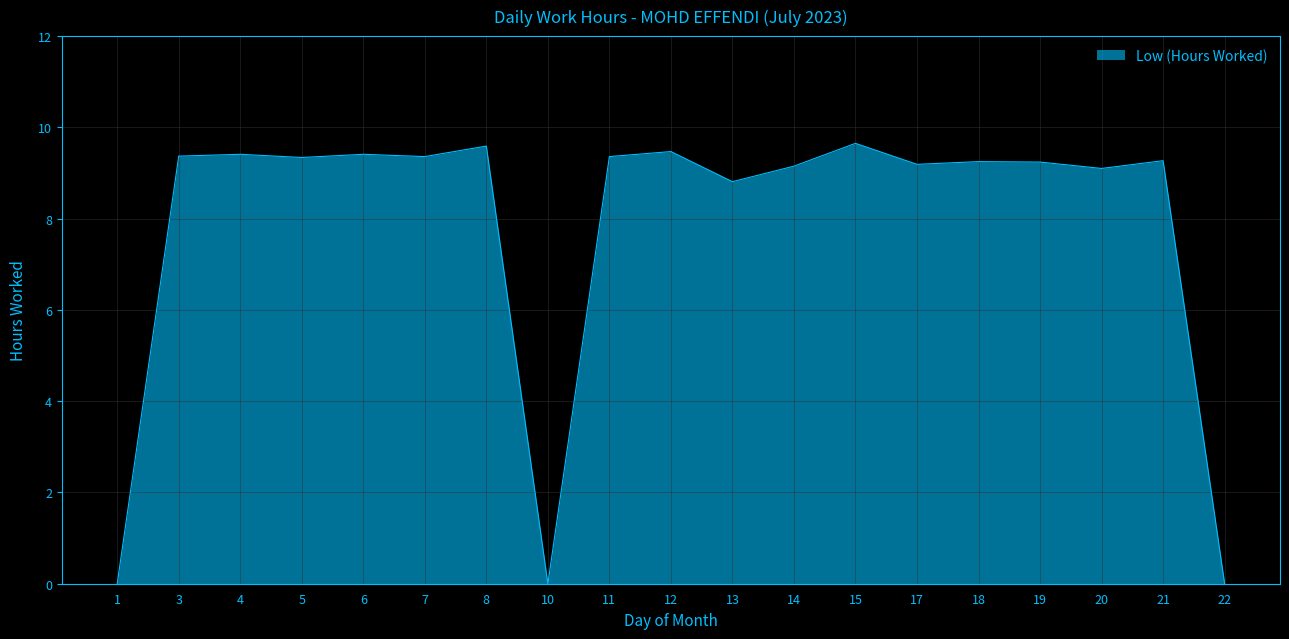

What is the change in value from 14 to 21?

+0.1